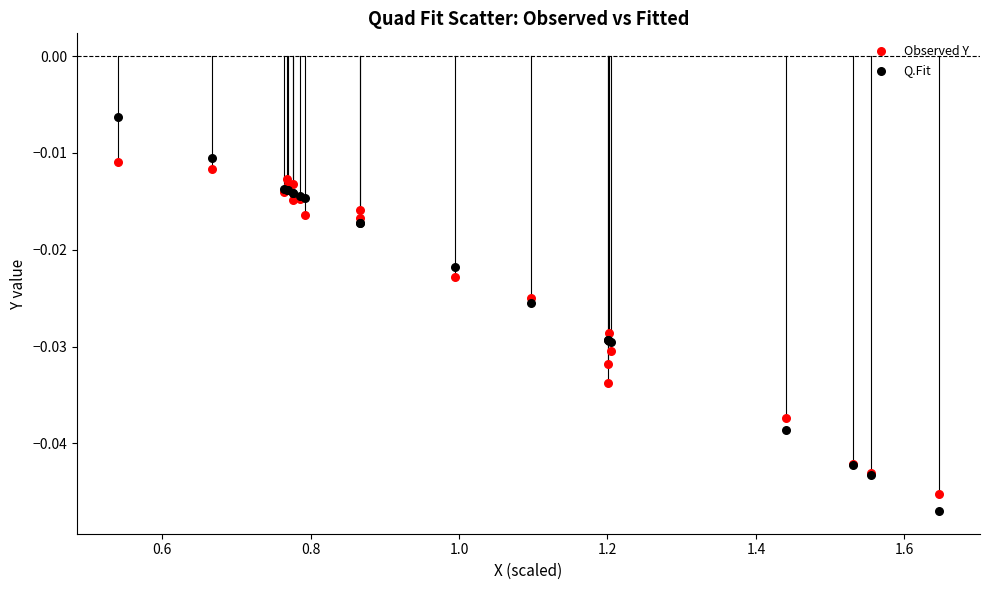

Which series contains the highest Y value?

Q.Fit